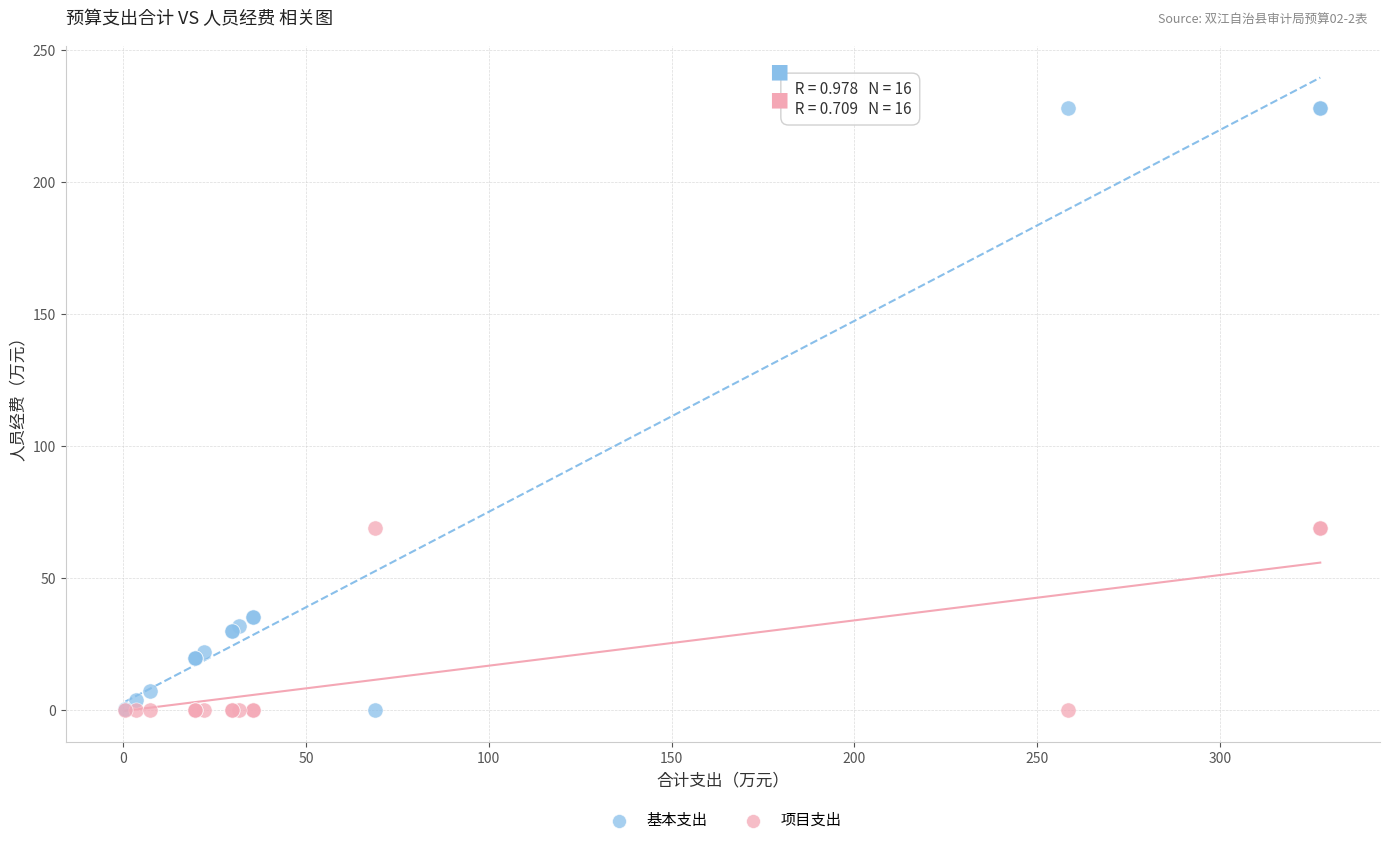

Which series has the largest Y range (max minus min)?

基本支出